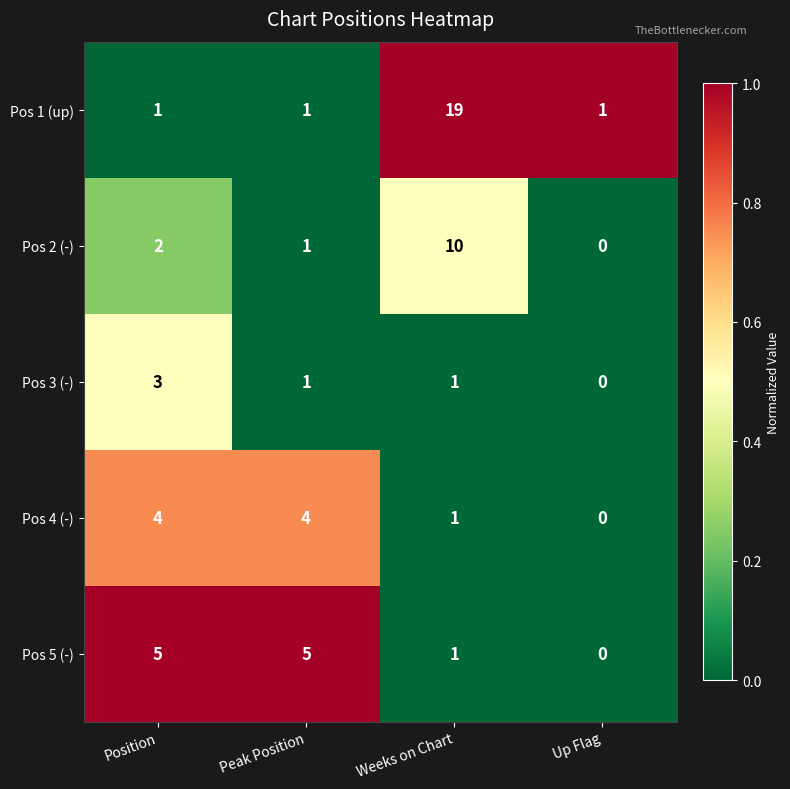

Between Position and Up Flag, which series saw the biggest shift?

Pos 5 (-)